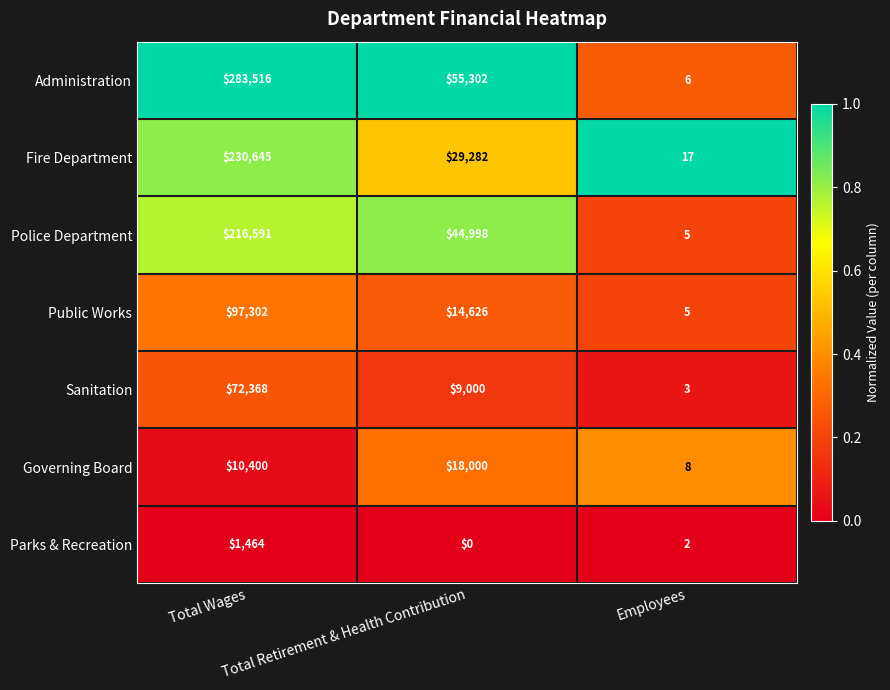

Which series has the largest range (max minus min)?

Administration